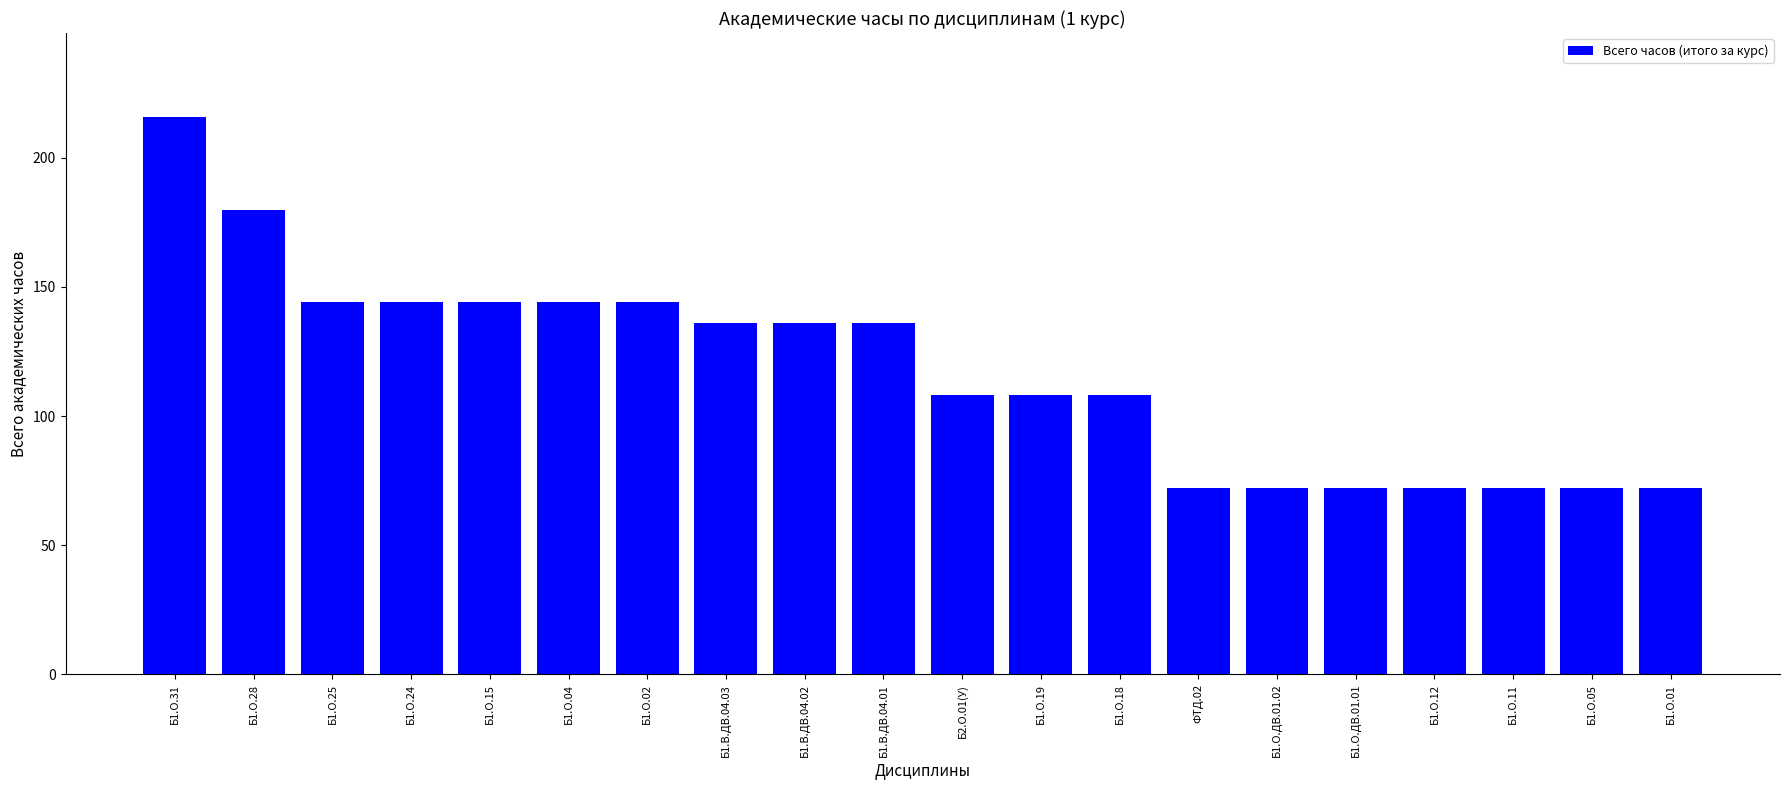

Does the chart contain stacked bars?

No